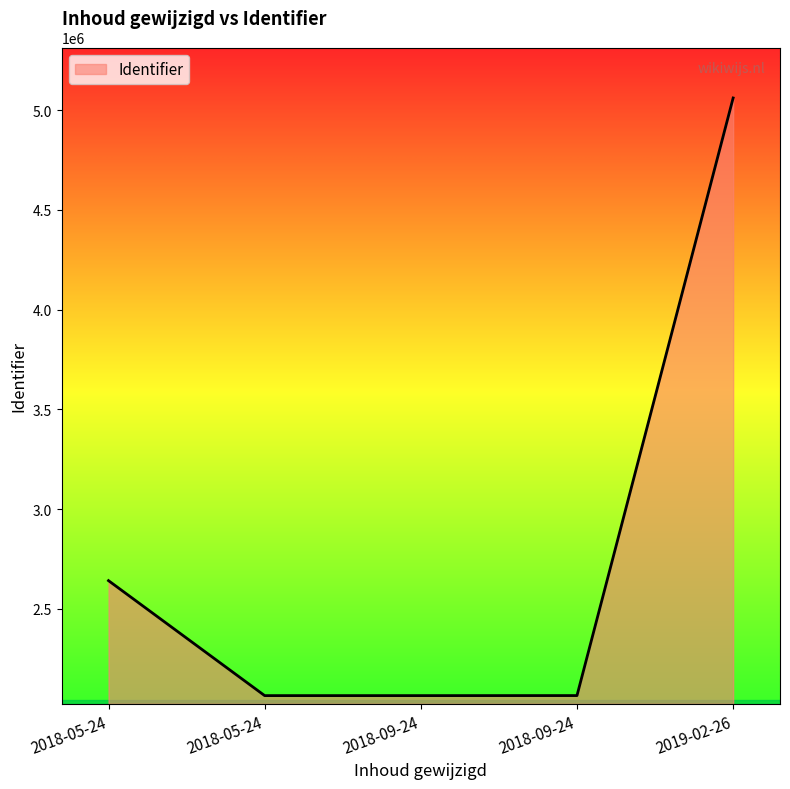

Reading left to right, transcribe all the data shown in this chart.

2018-05-24=2641118	2018-05-24=2064814	2018-09-24=2064825	2018-09-24=2065027	2019-02-26=5060379